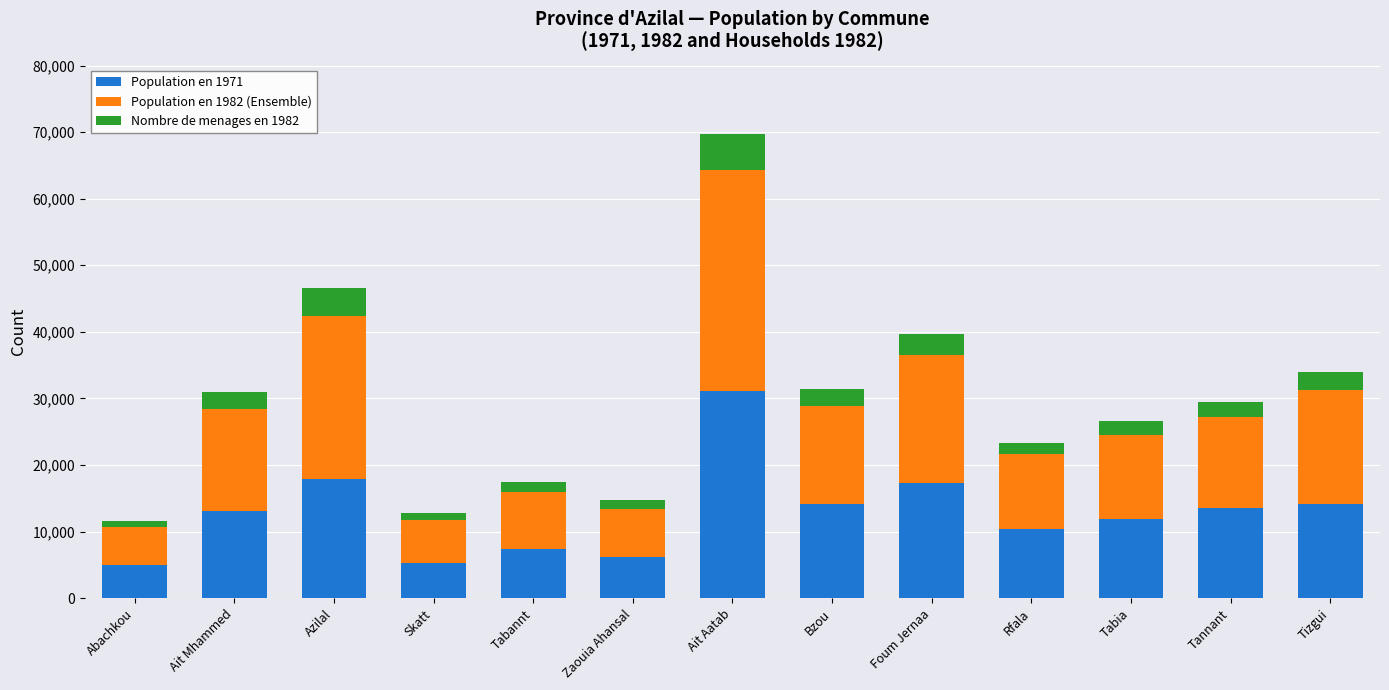

At which category is the sum across all series the highest?

Ait Aatab